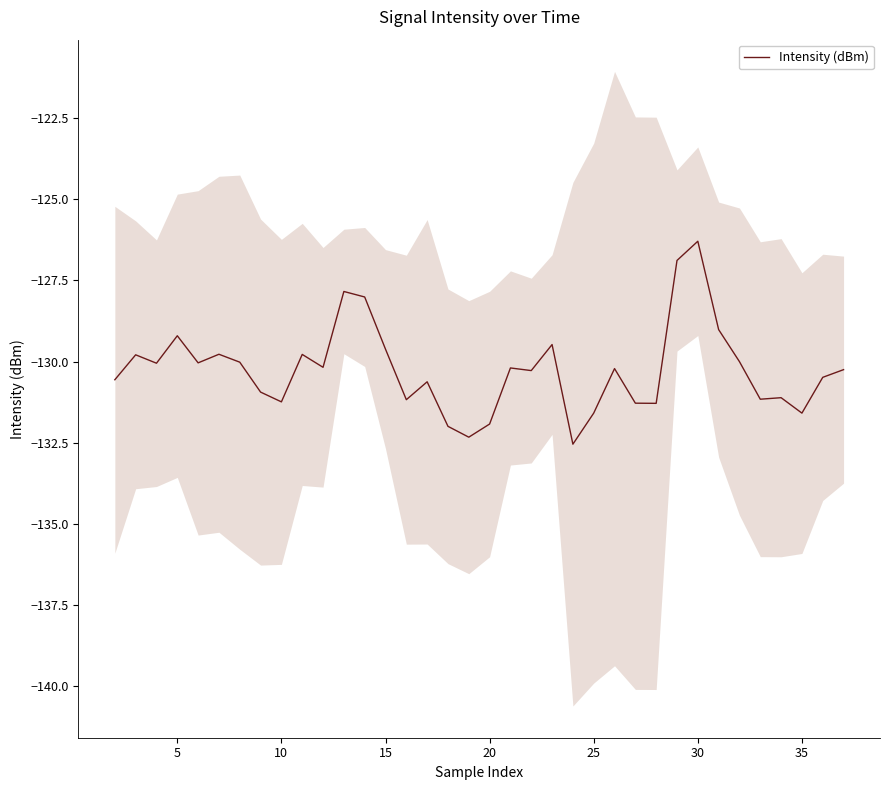

Is this an area chart (filled region under the line)?

No